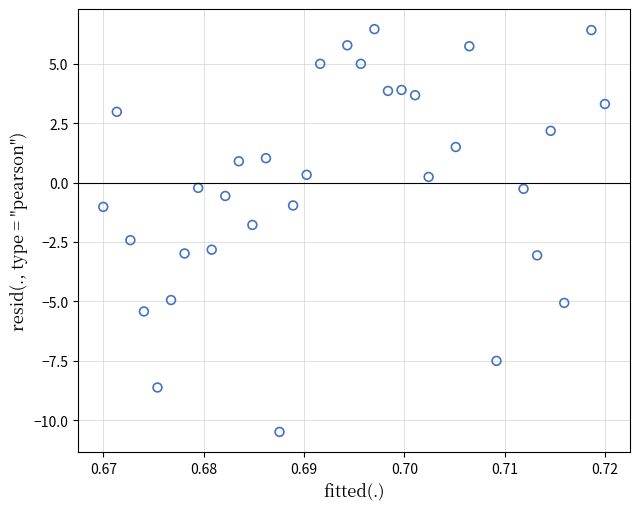

What Y value in the scatter plot is closest to -2?

-1.8